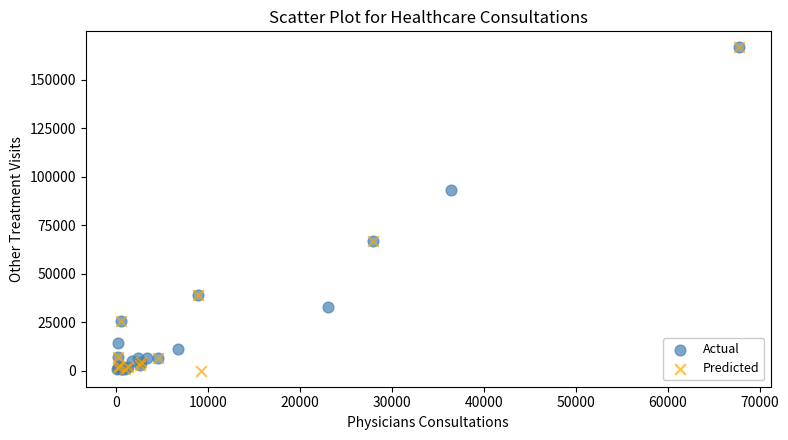

What are all the series names shown in the legend?

Actual, Predicted